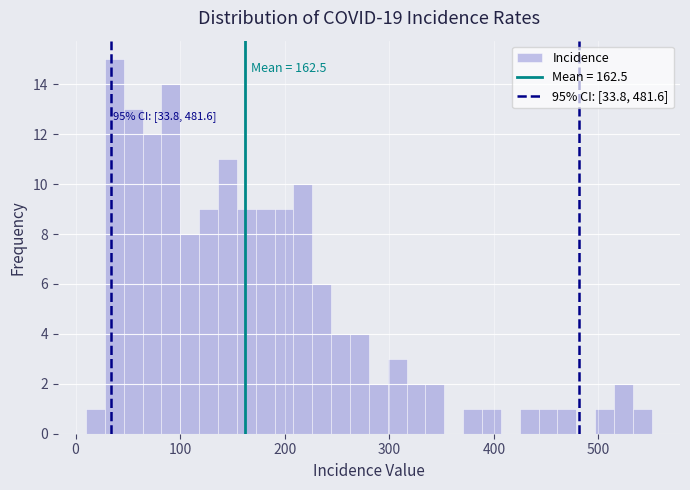

Around what value on the x-axis is the tallest bar? Give the approximate position of its centre, as read against the axis.

40